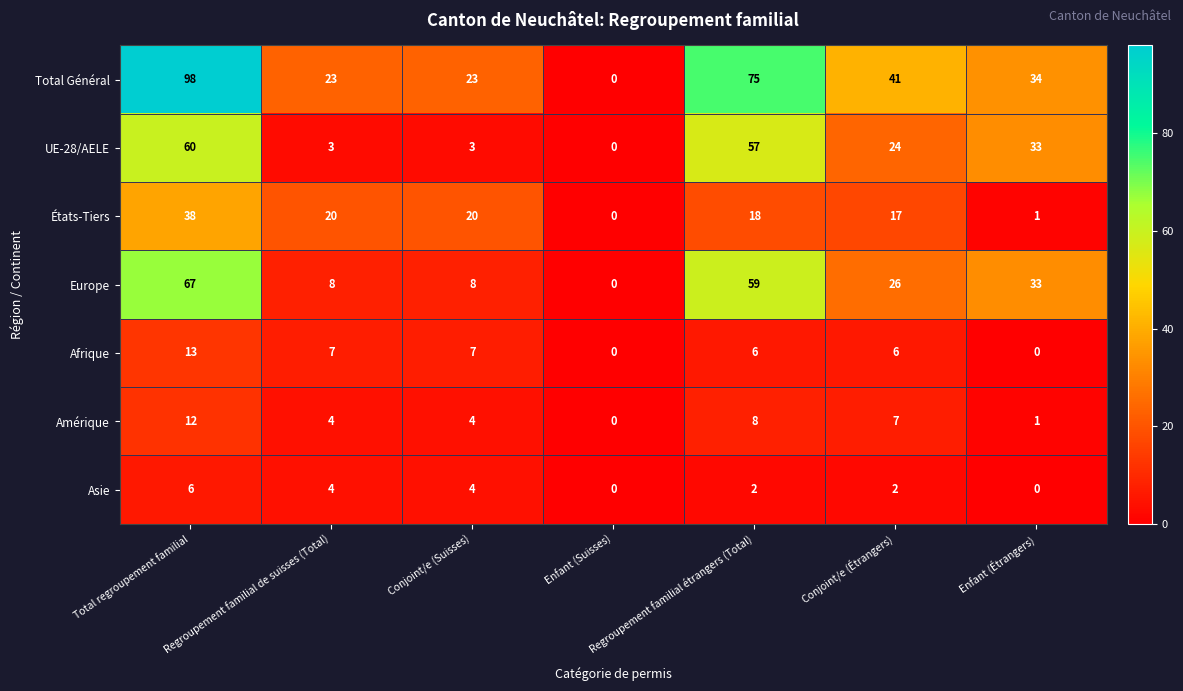

List the series in order of their peak value, lowest first.

Asie, Amérique, Afrique, États-Tiers, UE-28/AELE, Europe, Total Général